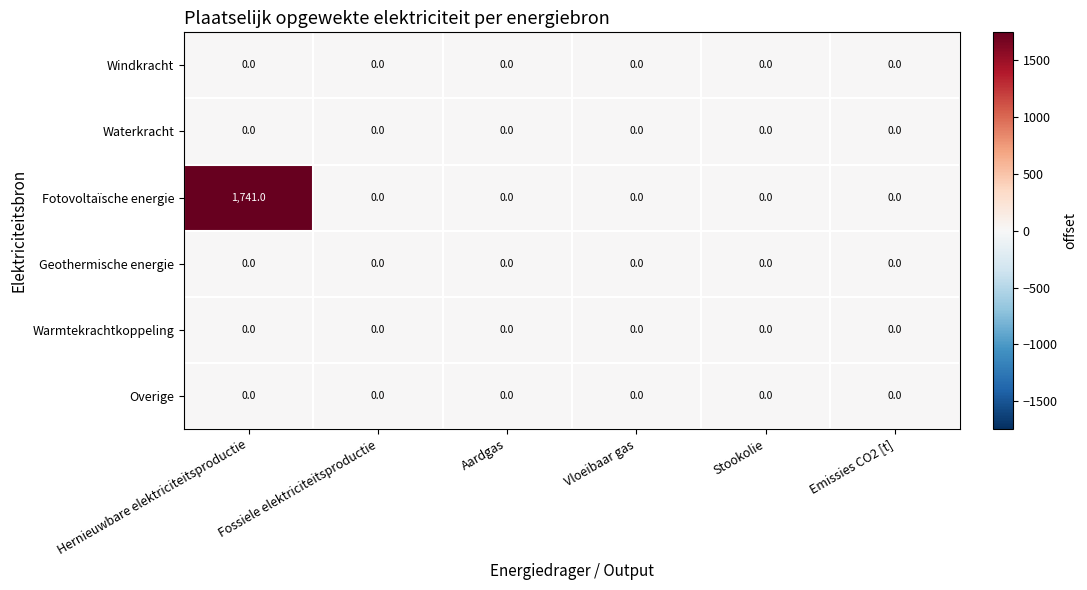

The value of Windkracht at Emissies CO2 [t] is 0. True or false?

True